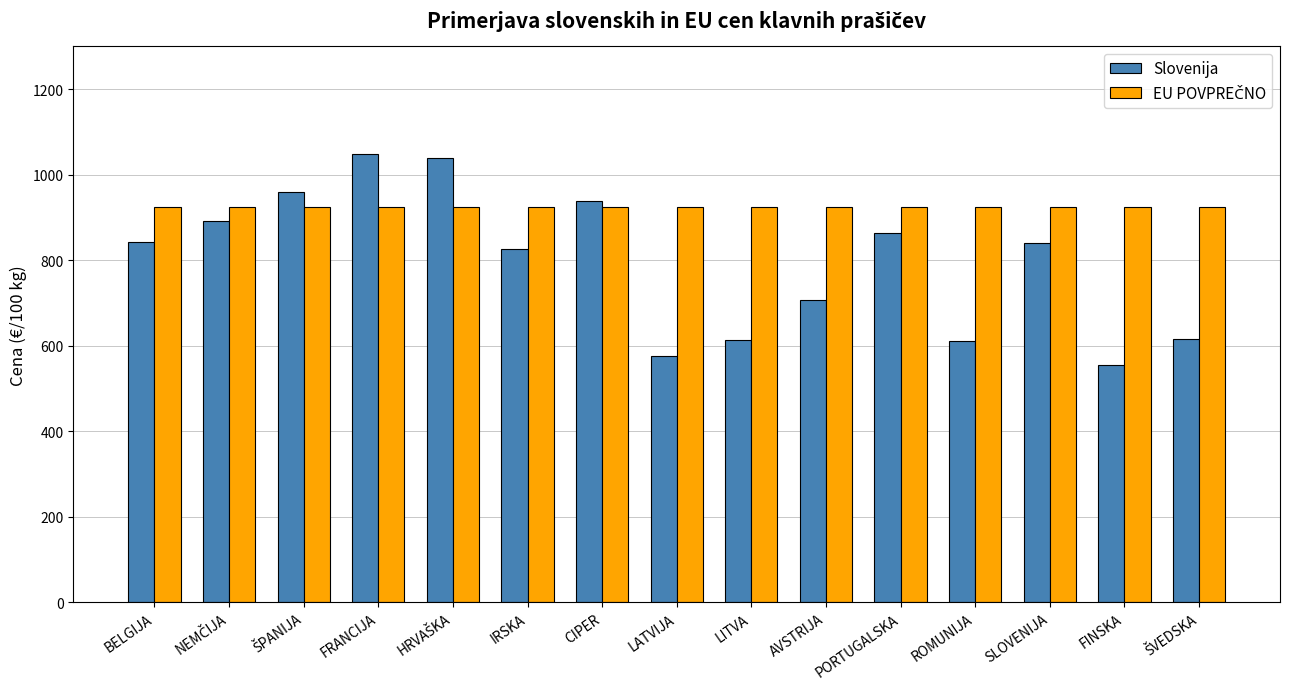

Which category has the lowest value across all series?

FINSKA